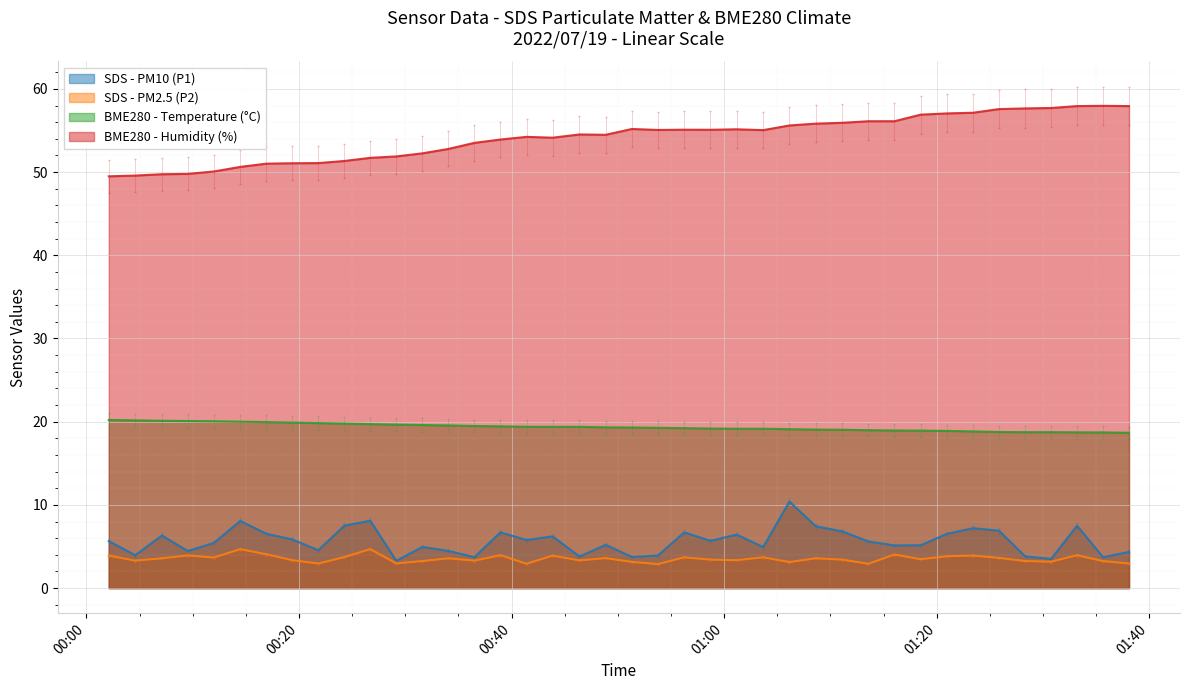

What is the difference between the maximum and minimum values in the BME280_humidity series?

8.5